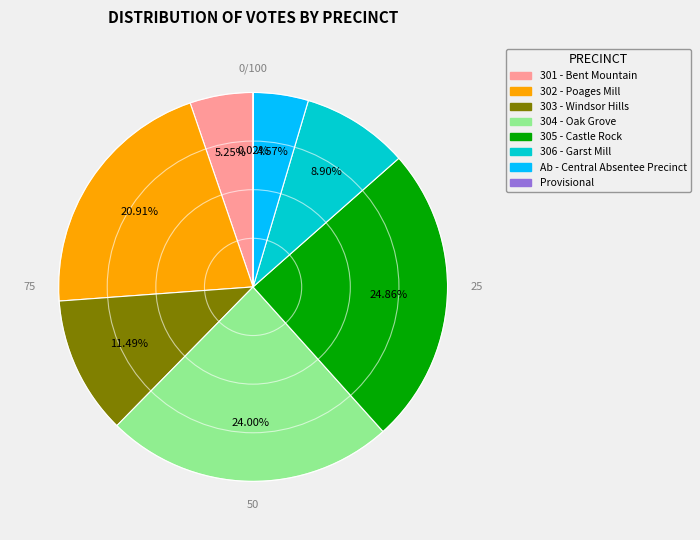

Which slice is the largest?

305 - Castle Rock